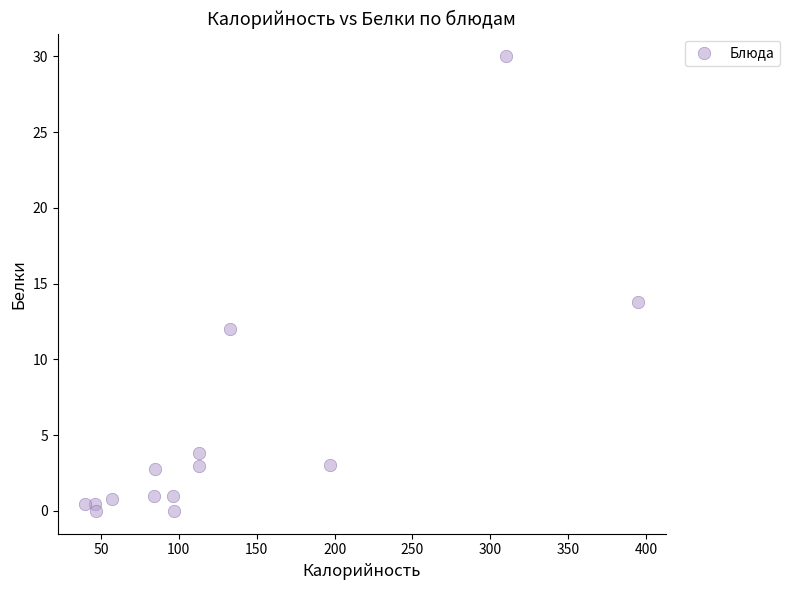

What Y value in the scatter plot is closest to 15?

13.8